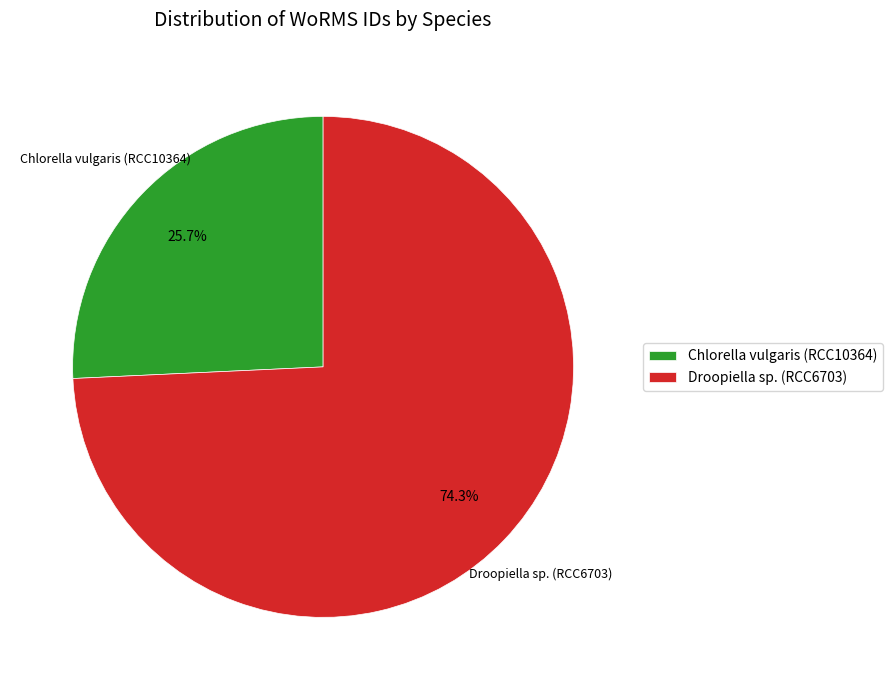

Which has a higher value, Chlorella vulgaris (RCC10364) or Droopiella sp. (RCC6703)?

Droopiella sp. (RCC6703)